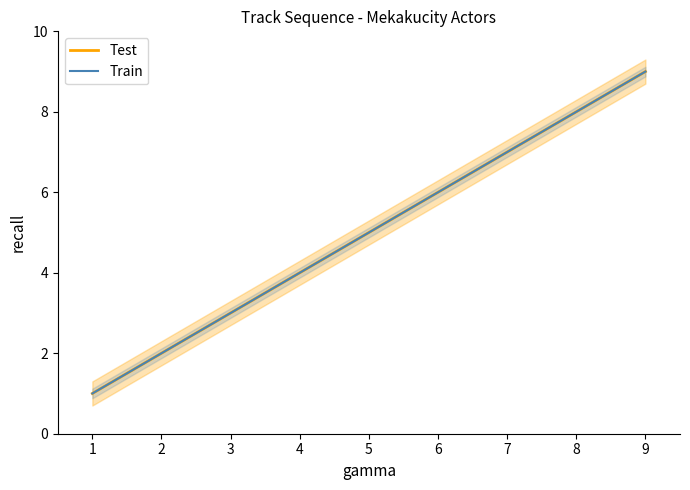

Count the Train values in the range 3 to 7.

5